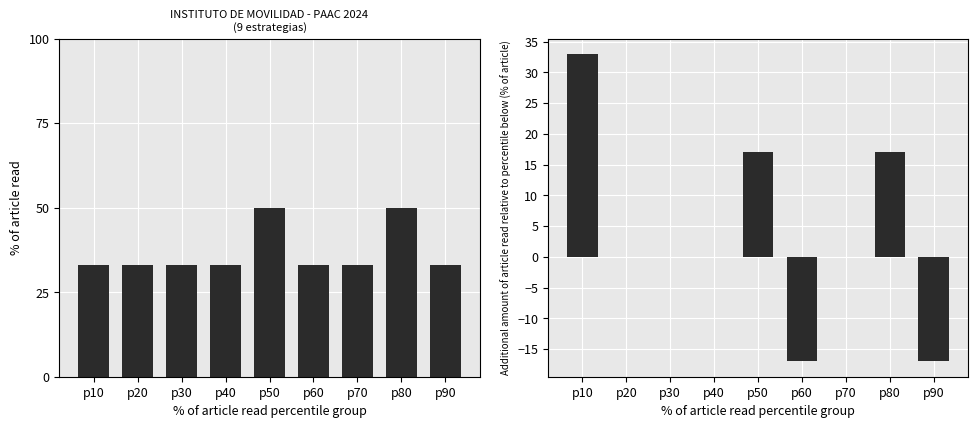

What is the ratio of the value at p90 to the value at p10?

1.0